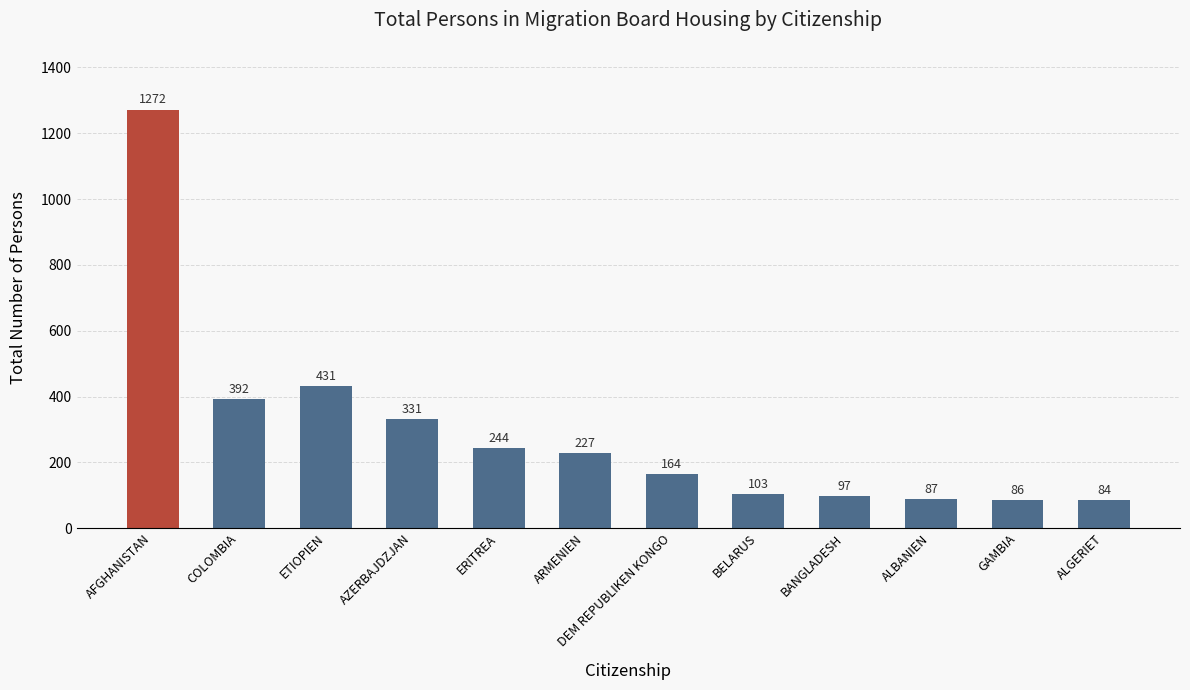

Between ALGERIET and GAMBIA, which is larger?

GAMBIA